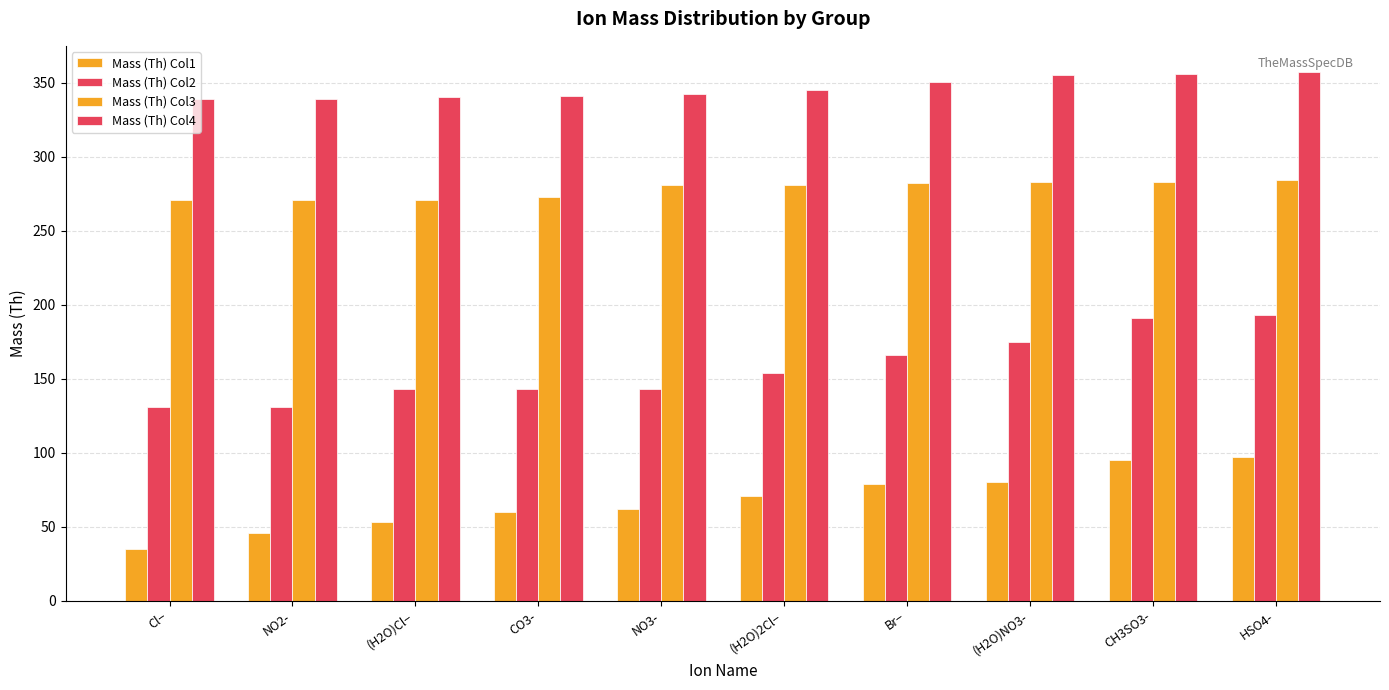

How many bars are there in each group?

4